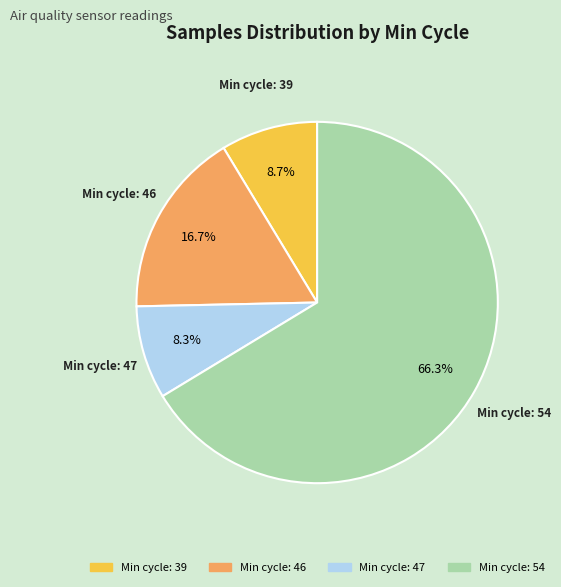

Does any single category account for the majority?

Yes